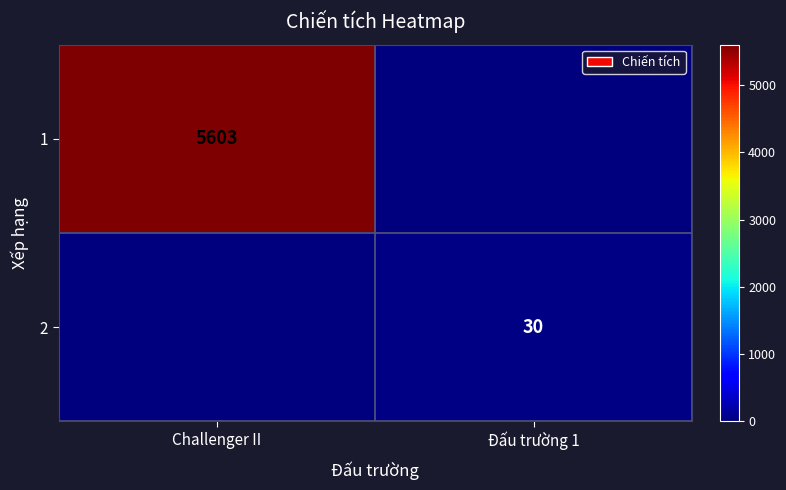

The value of 2 at Đấu trường 1 is 30. True or false?

True